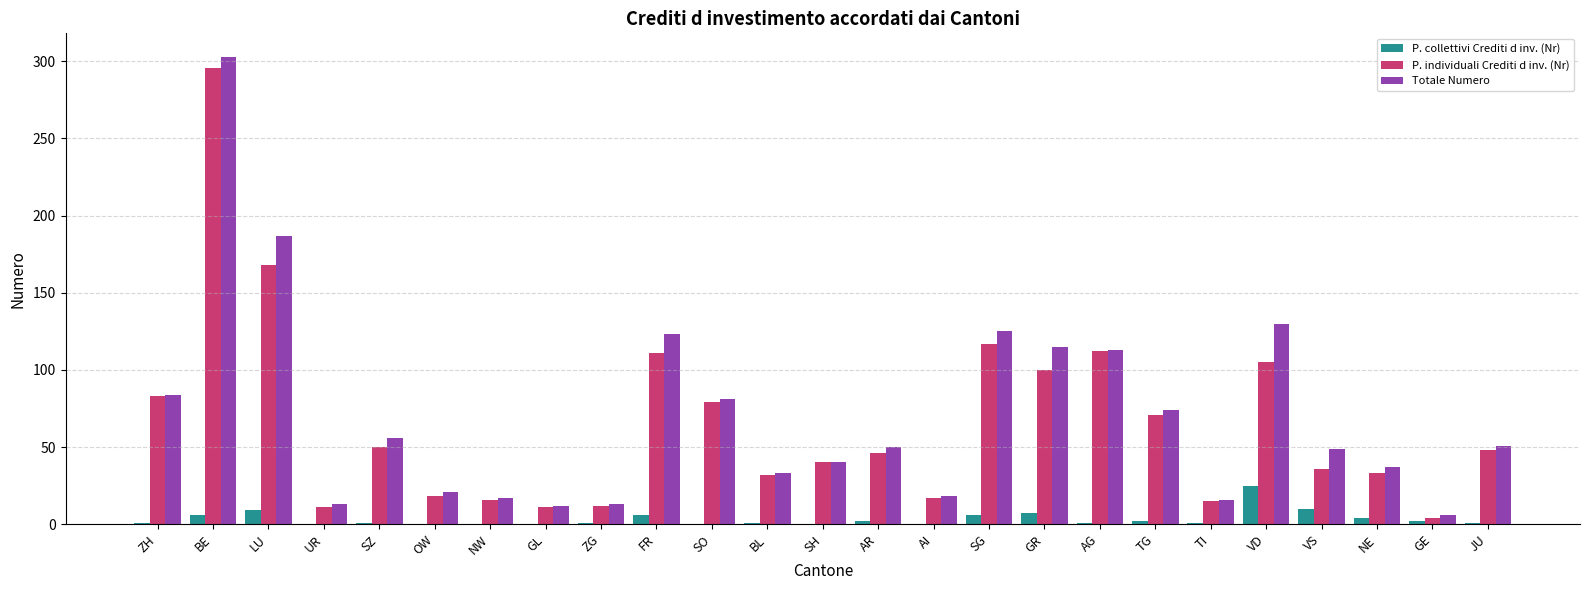

At which category is the sum across all series the highest?

BE